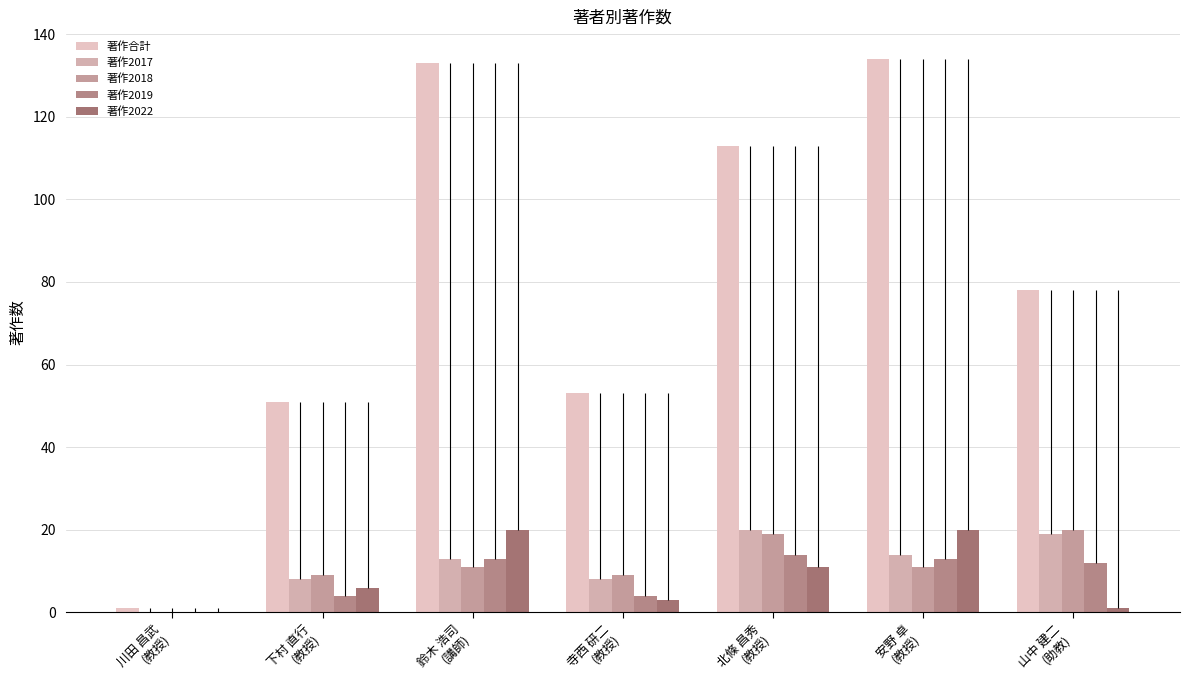

What is the difference between the maximum and second lowest values in the 著作合計 series?

83